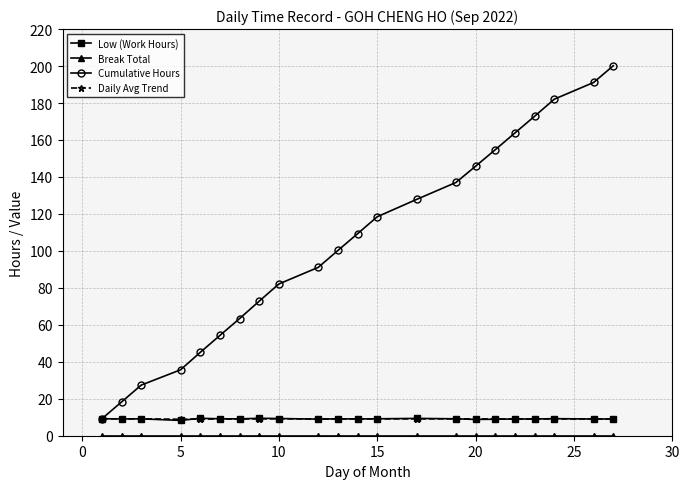

Which series has the largest total across all categories?

Cumulative Hours